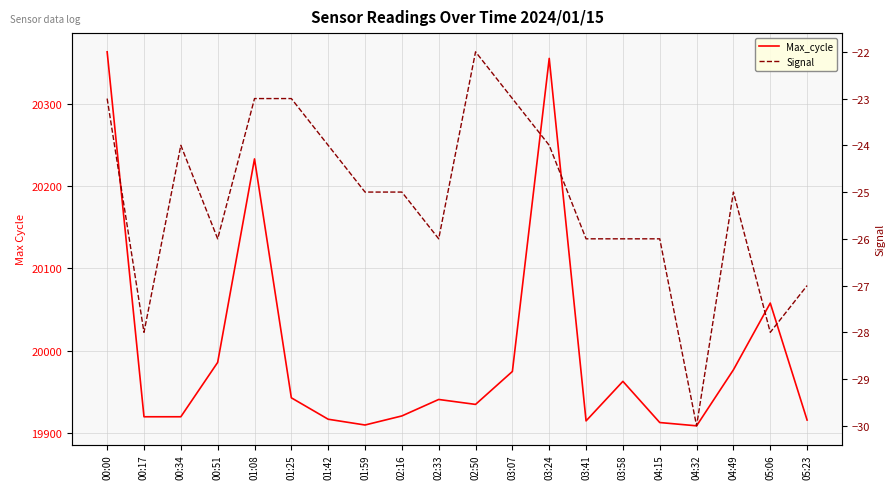

List the series in order of their peak value, highest first.

Max_cycle, Signal